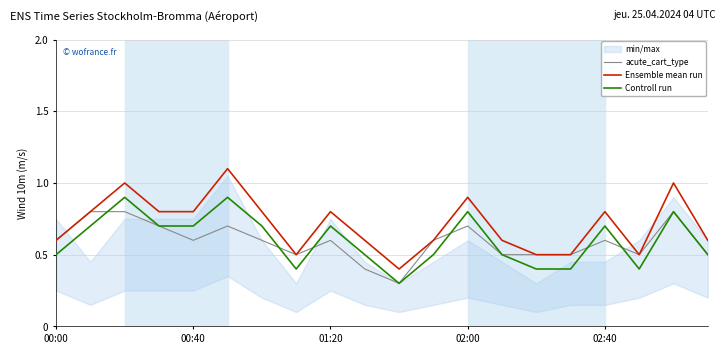

What is the maximum value for acute_cart_type?

0.8